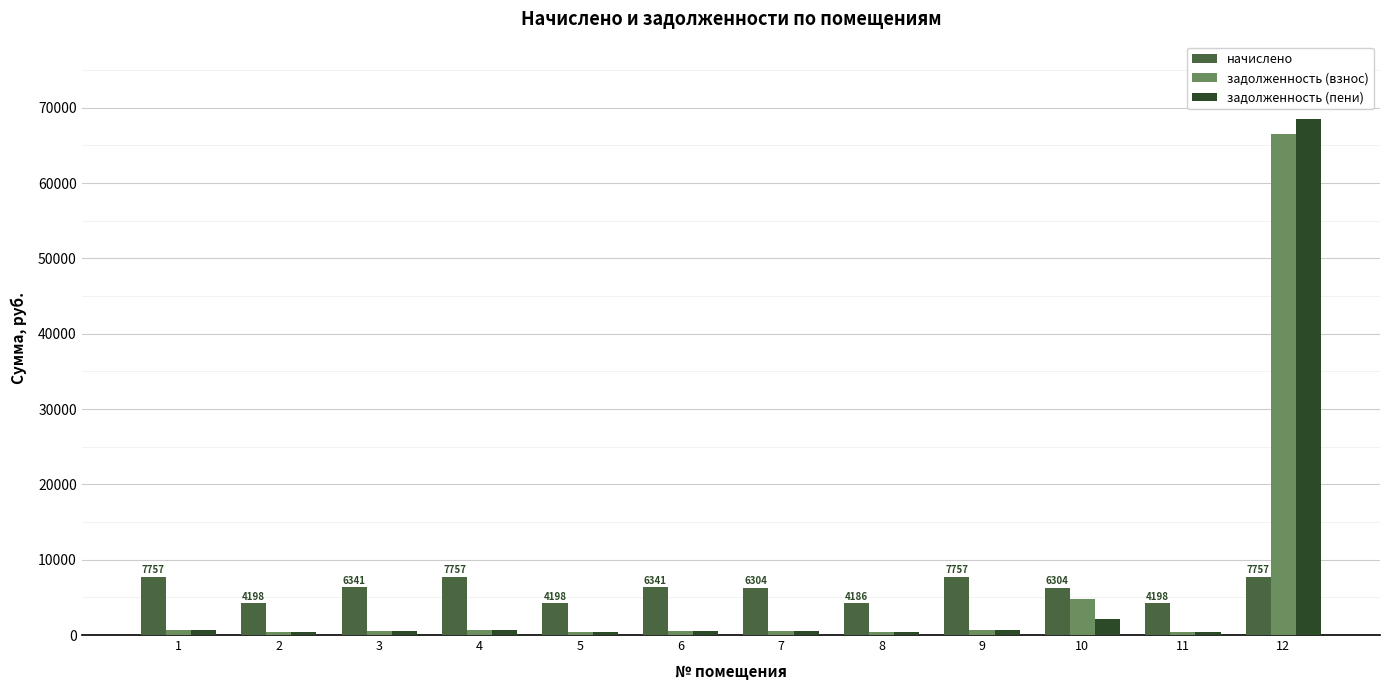

What is the highest value of the задолженность (пени) series?

68502.4